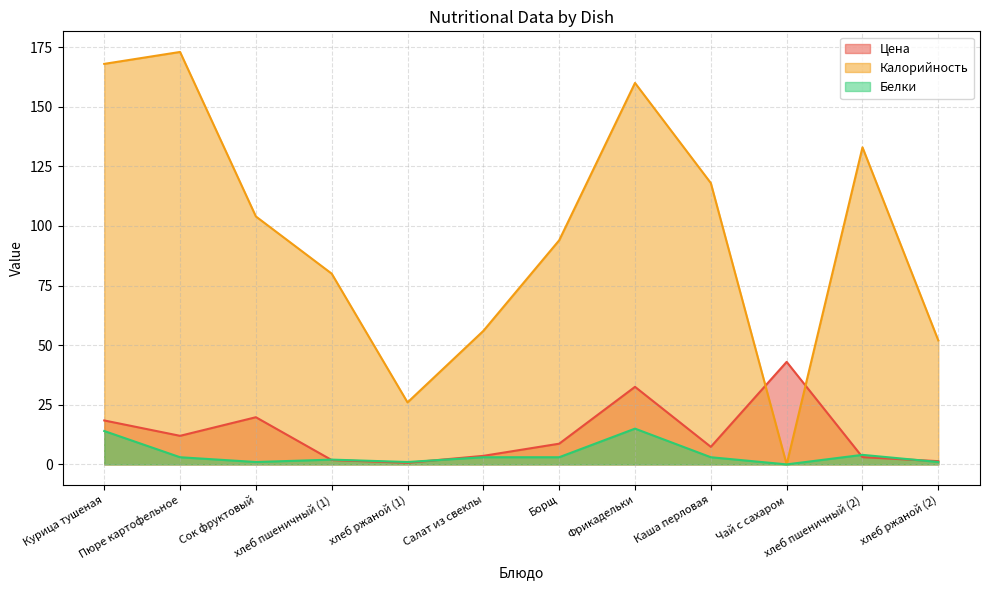

How many values in Белки are above zero?

11